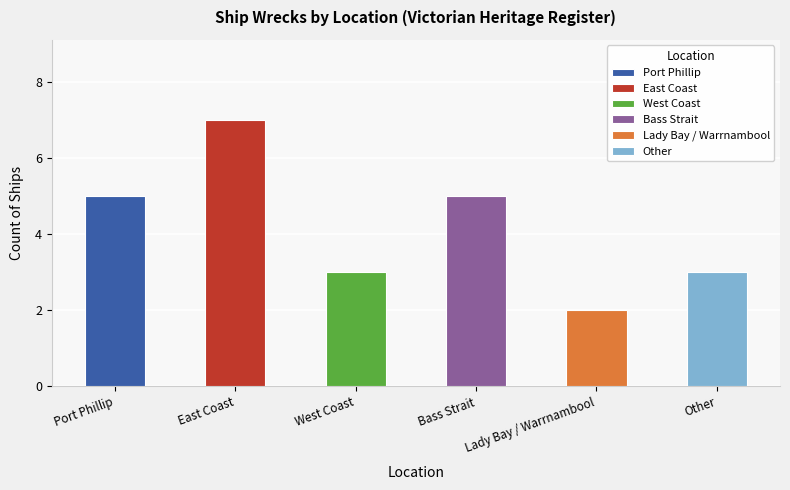

What is the value of the 6th bar from the left?

3